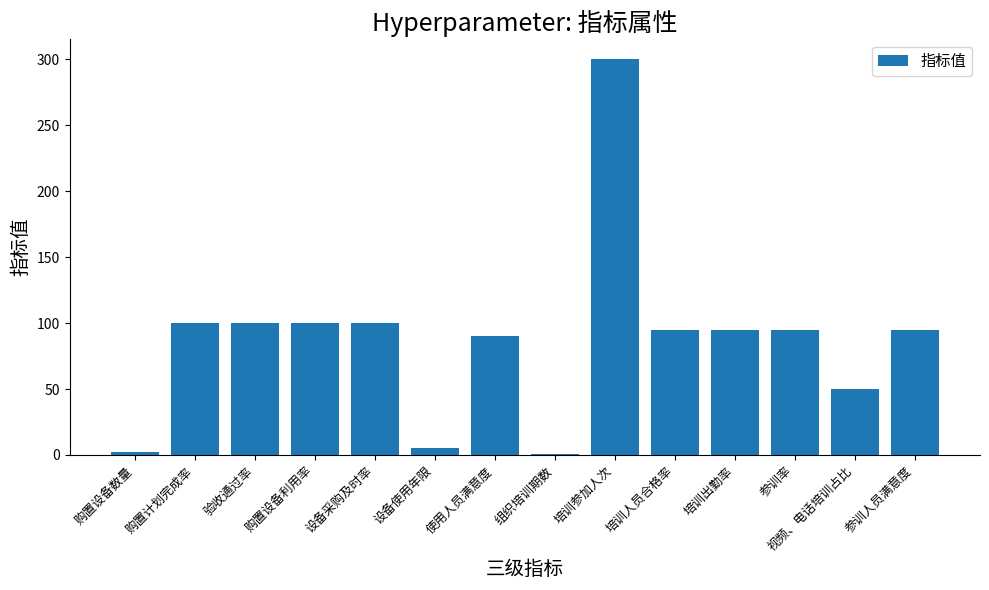

Which has a higher value, 设备采购及时率 or 购置设备数量?

设备采购及时率